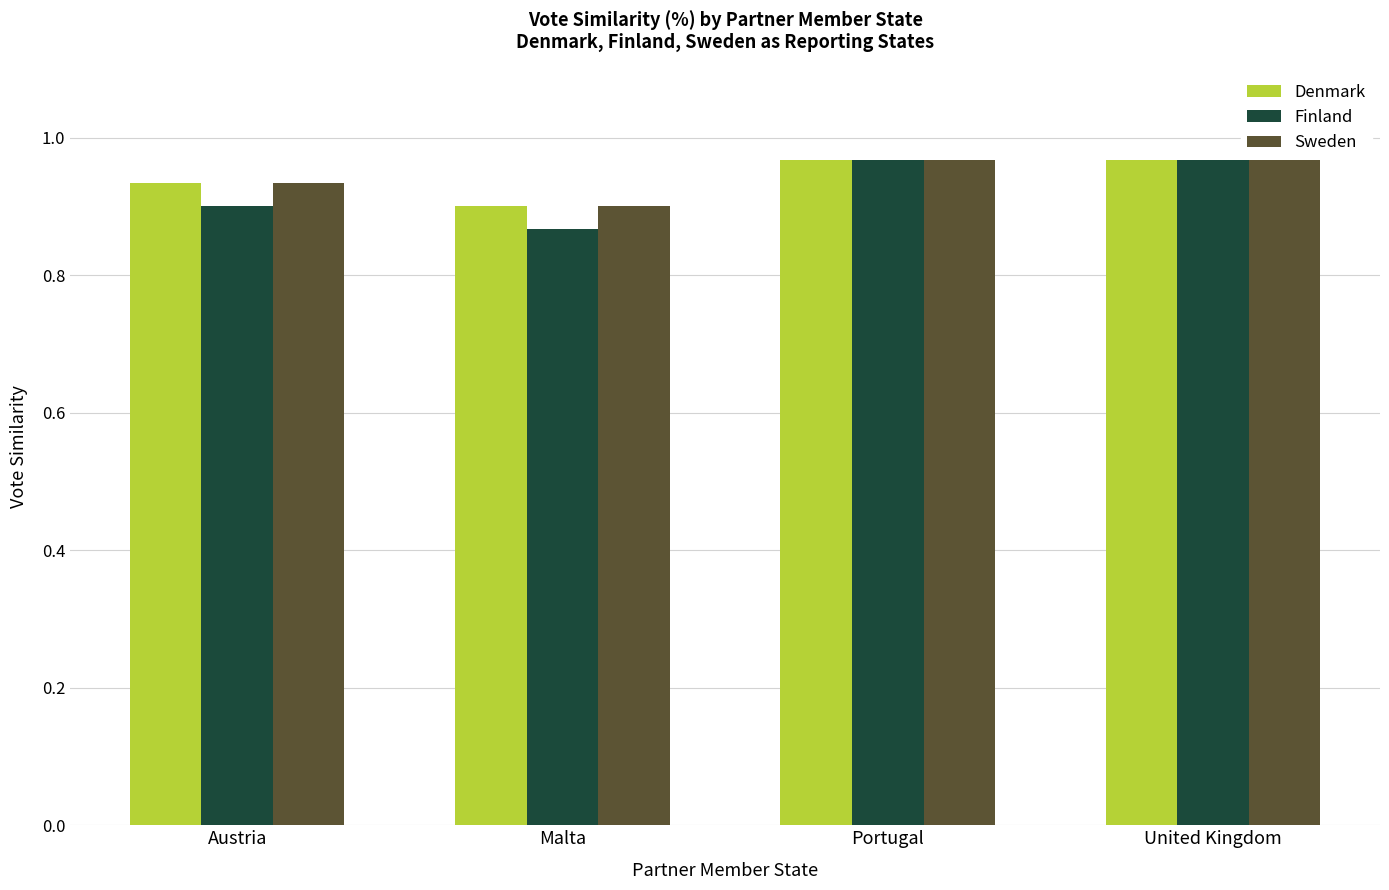

What is the sum of all Sweden values?

3.8